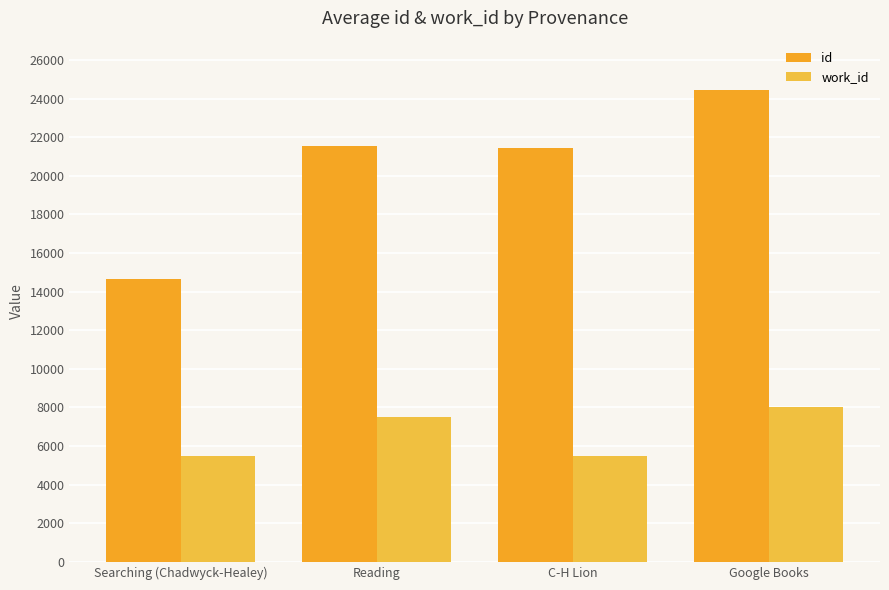

The value of work_id at Reading is 7513.0. True or false?

True